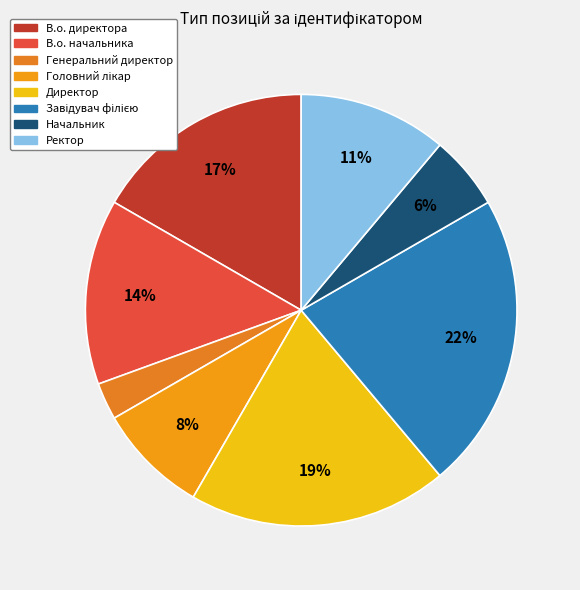

True or false: Директор accounts for 31% of the total.

False